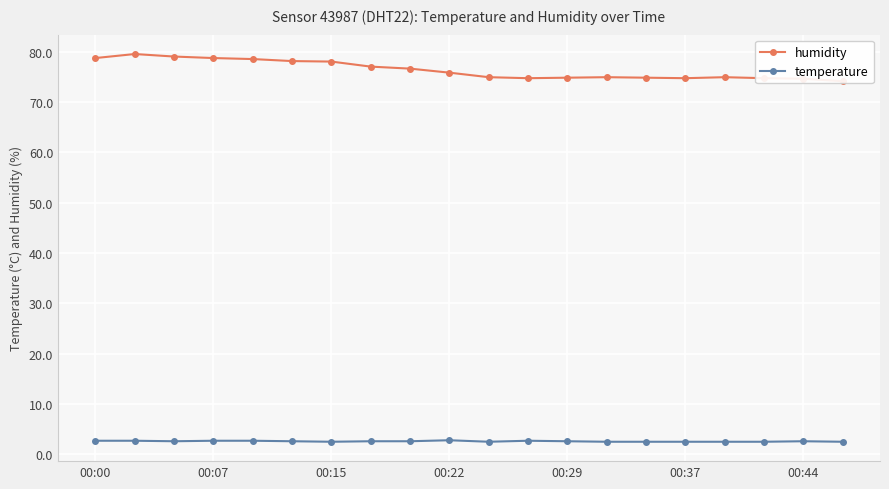

What is the greatest value displayed?

79.5